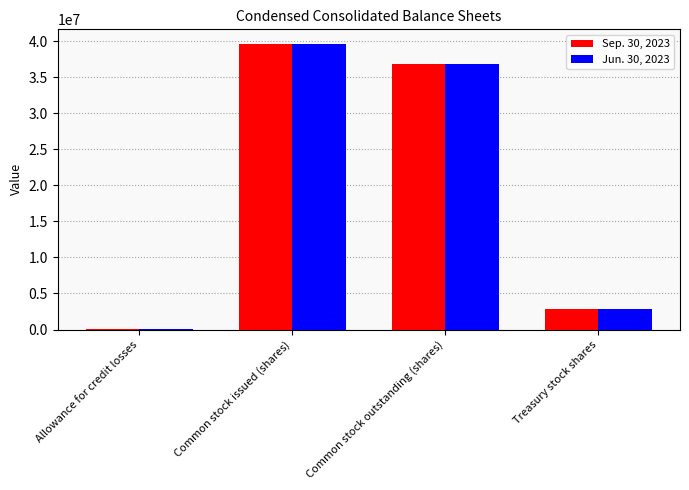

At which category does the chart reach its peak across all series?

Common stock issued (shares)